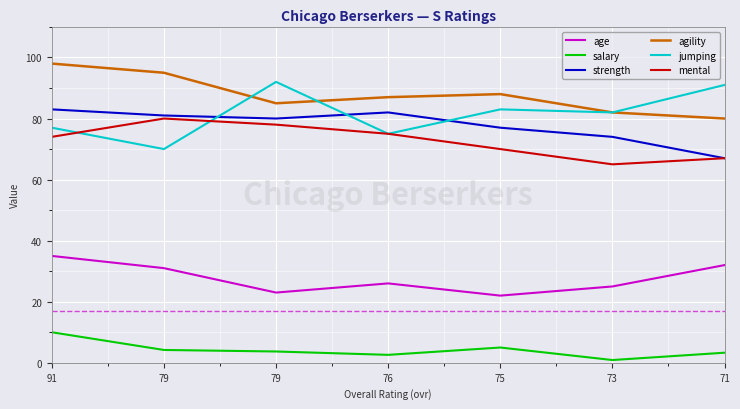

What are all the series names shown in the legend?

age, salary, strength, agility, jumping, mental